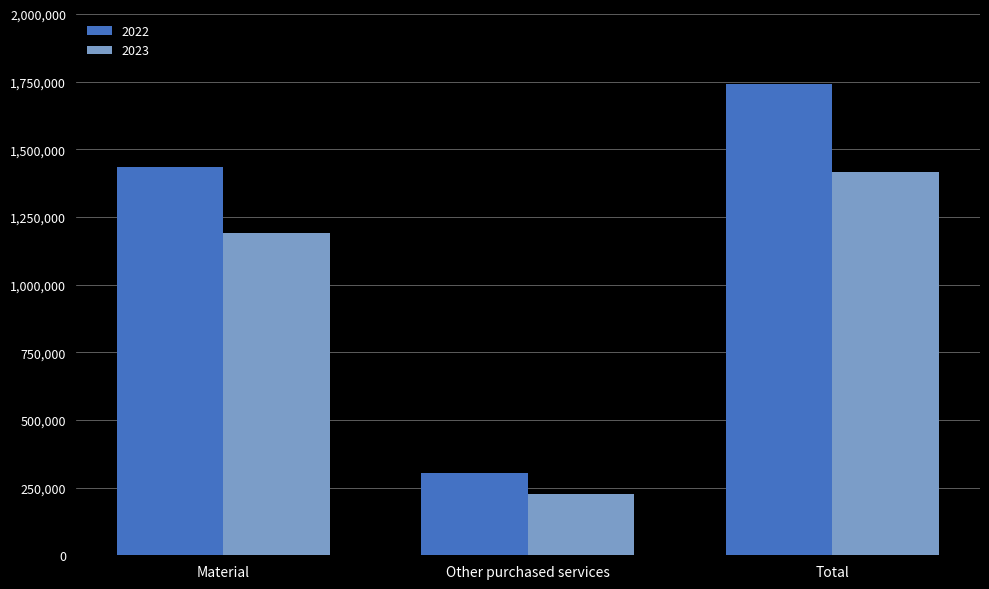

At which label does 2022 reach its minimum?

Other purchased services